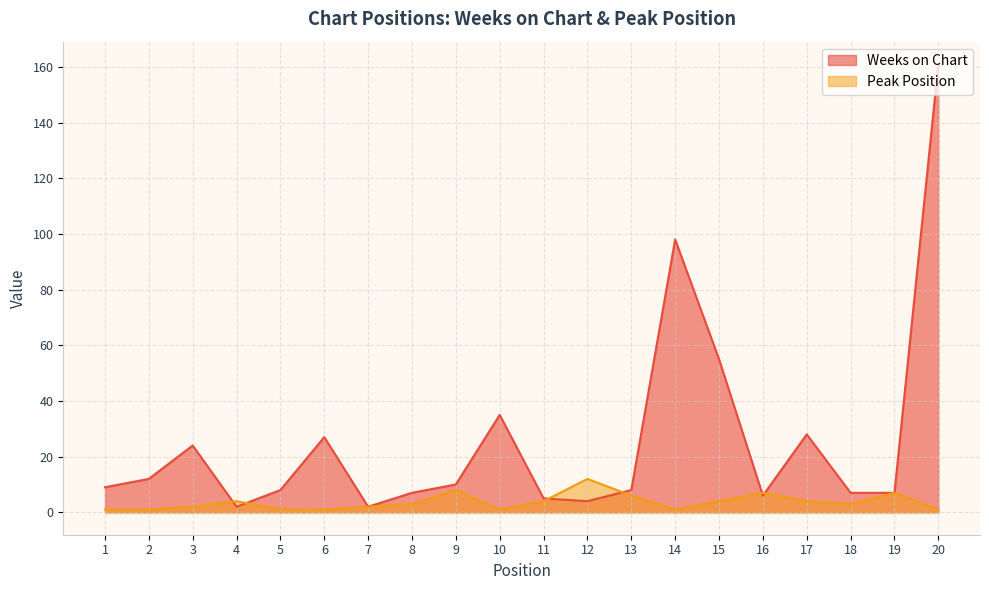

How many lines are shown in the chart?

2